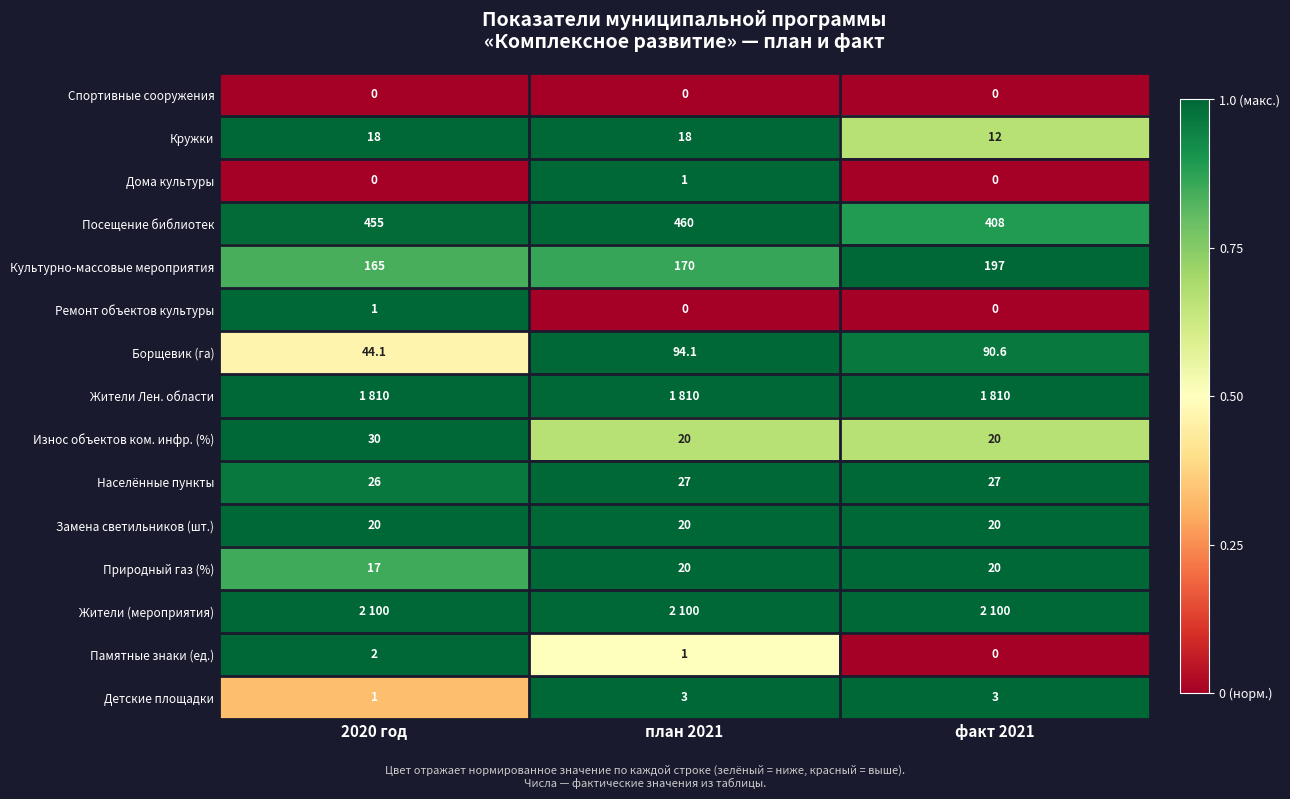

Is it true that Кружки equals 12.0 at факт 2021?

True